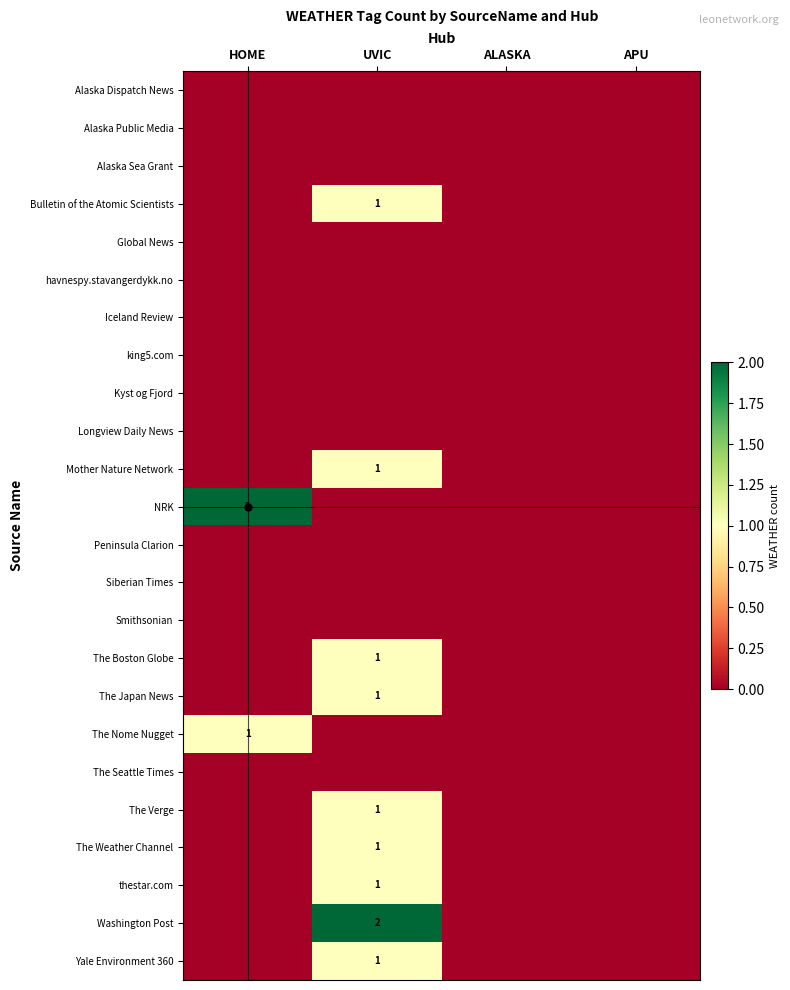

Is it true that The Boston Globe equals 0 at APU?

True